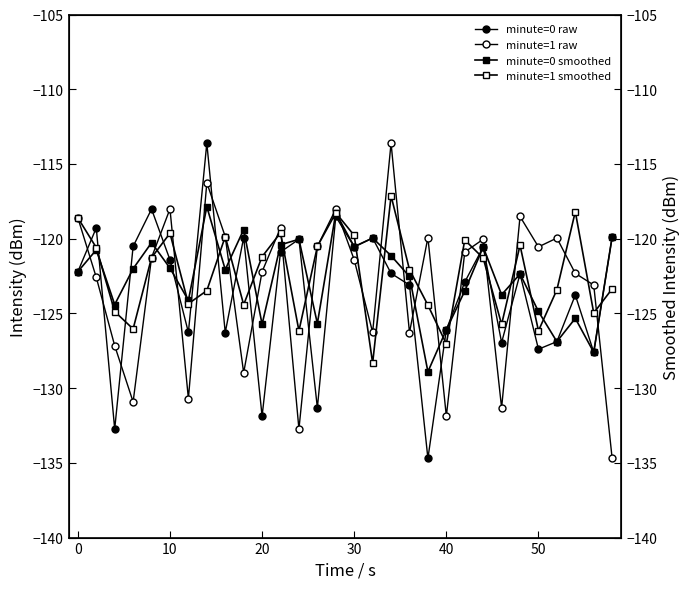

How many data points in minute=1 raw are less than -121?

16